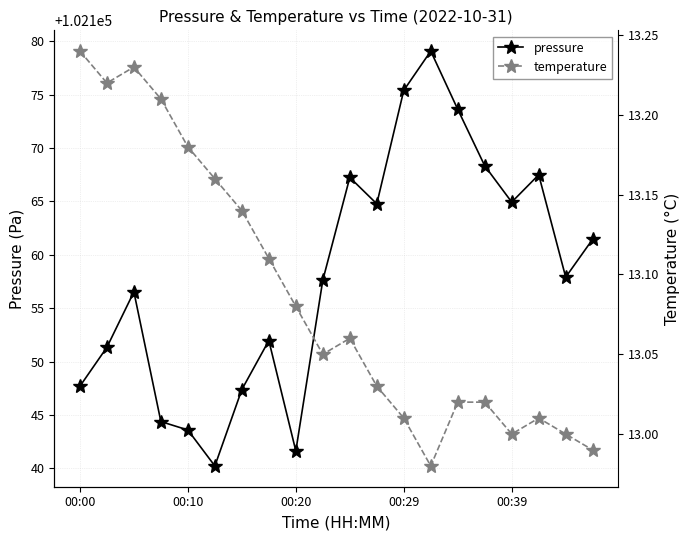

Does the chart have visible grid lines?

Yes